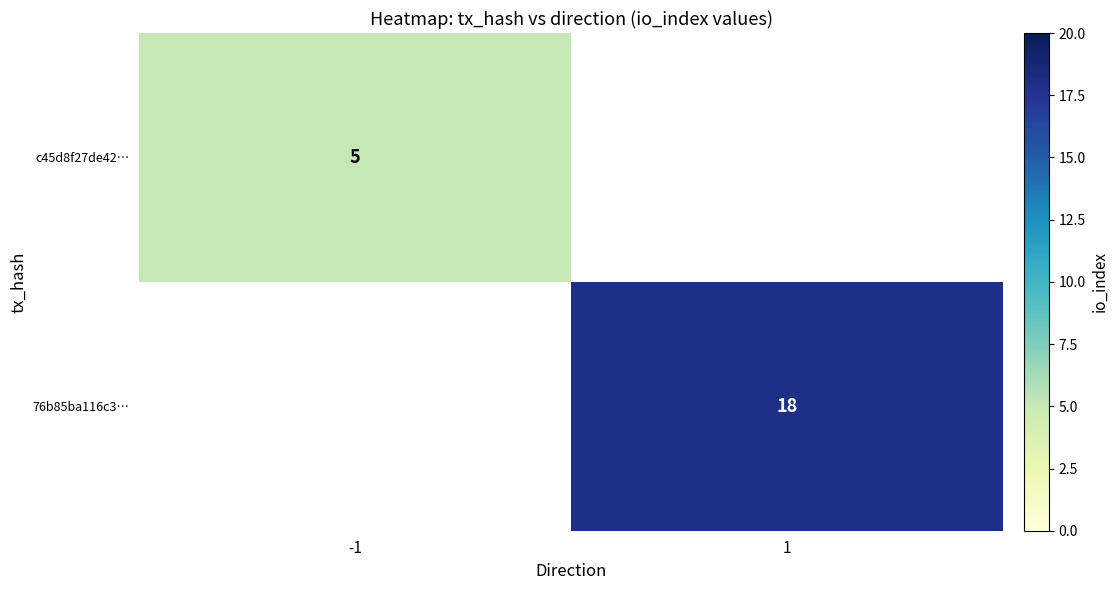

Is it true that 76b85ba116c3… equals 18 at 1?

True